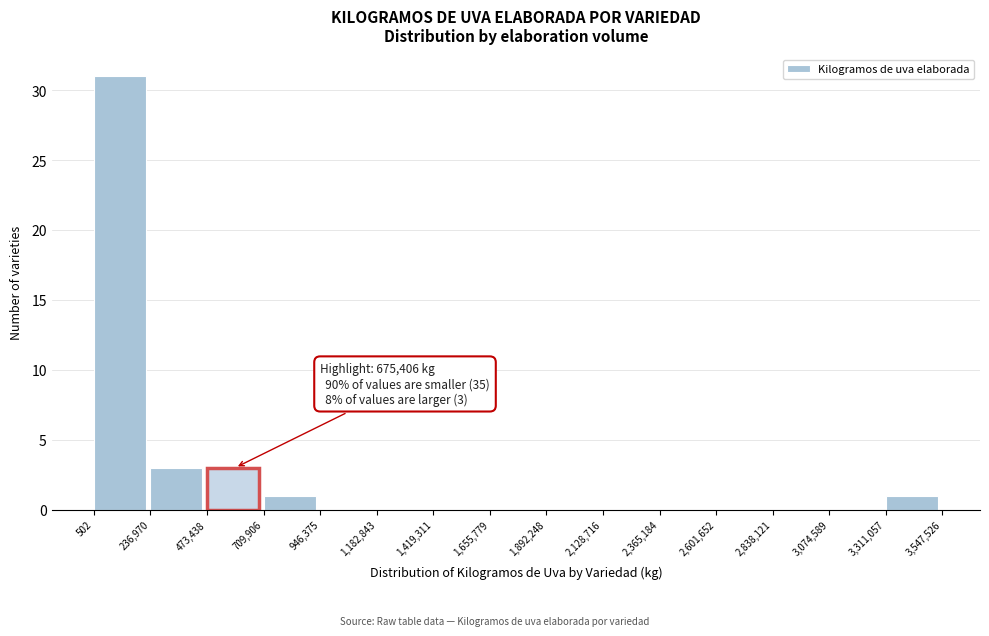

Which range on the x-axis has the tallest bar?

502 to 236,970